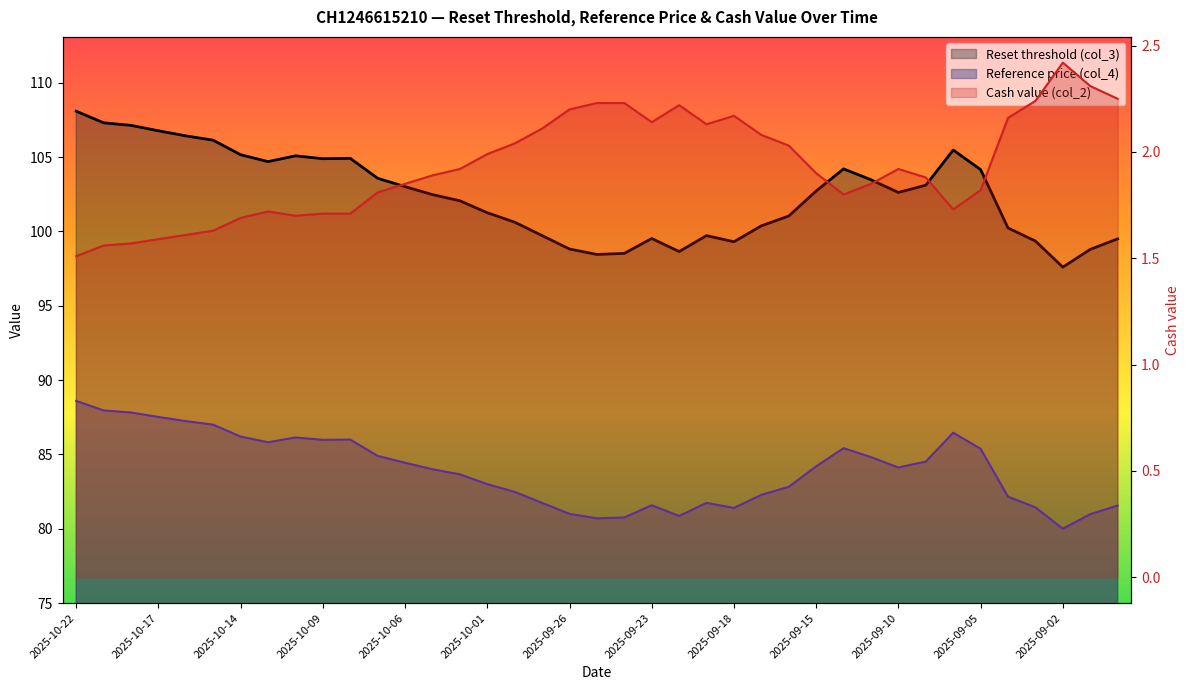

Which category has the highest value across all series?

2025-10-22